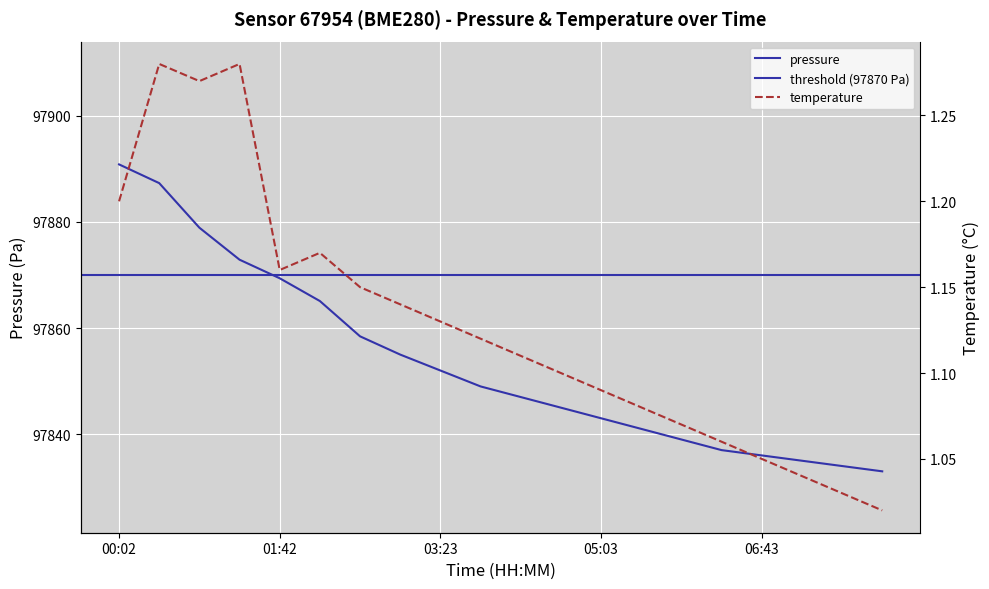

In temperature, how many points are lower than both neighbors (excluding endpoints)?

2